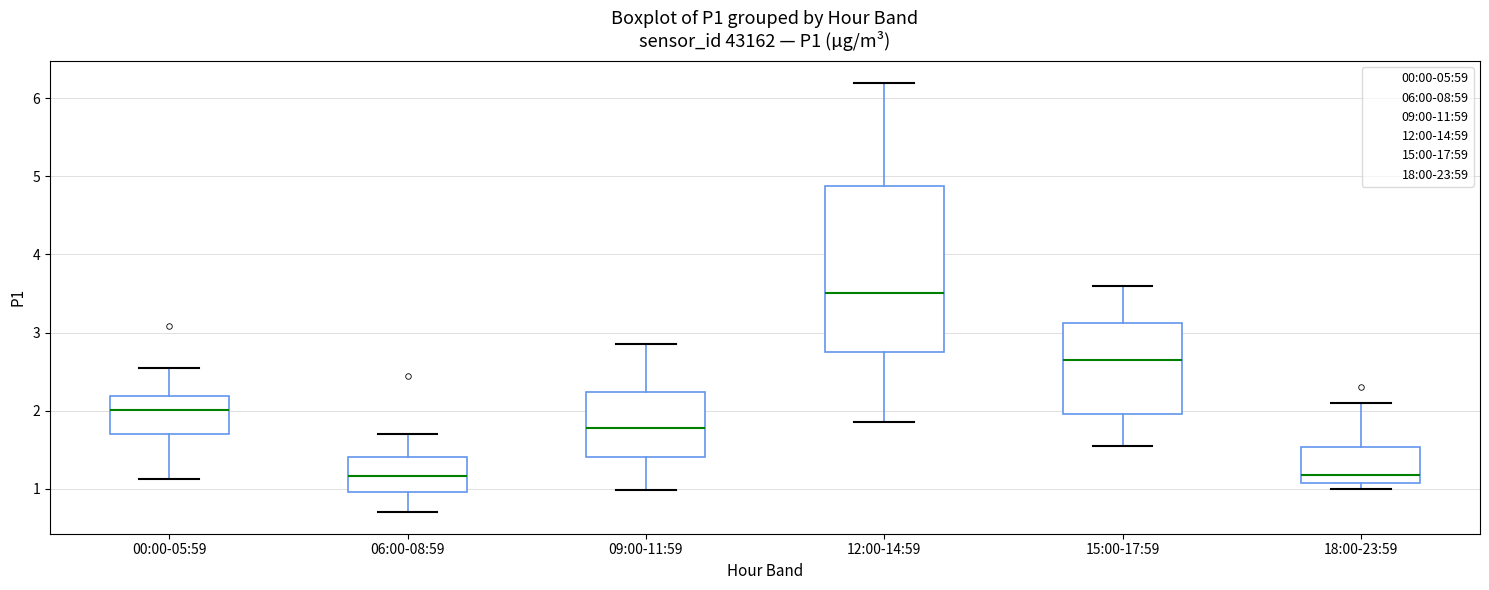

Reading left to right, transcribe this box plot: for each box, give where its median line is, the range the box spans, and where its two whiskers end, as read against the y-axis. The values are not printed on the chart, so give them approximately, as read against the axis.

00:00-05:59: median 2.0, box 1.7 to 2.2, whiskers 1.1 to 2.6
06:00-08:59: median 1.2, box 1.0 to 1.4, whiskers 0.7 to 1.7
09:00-11:59: median 1.8, box 1.4 to 2.2, whiskers 1.0 to 2.9
12:00-14:59: median 3.5, box 2.8 to 4.9, whiskers 1.9 to 6.2
15:00-17:59: median 2.7, box 2.0 to 3.1, whiskers 1.6 to 3.6
18:00-23:59: median 1.2, box 1.1 to 1.5, whiskers 1.0 to 2.1